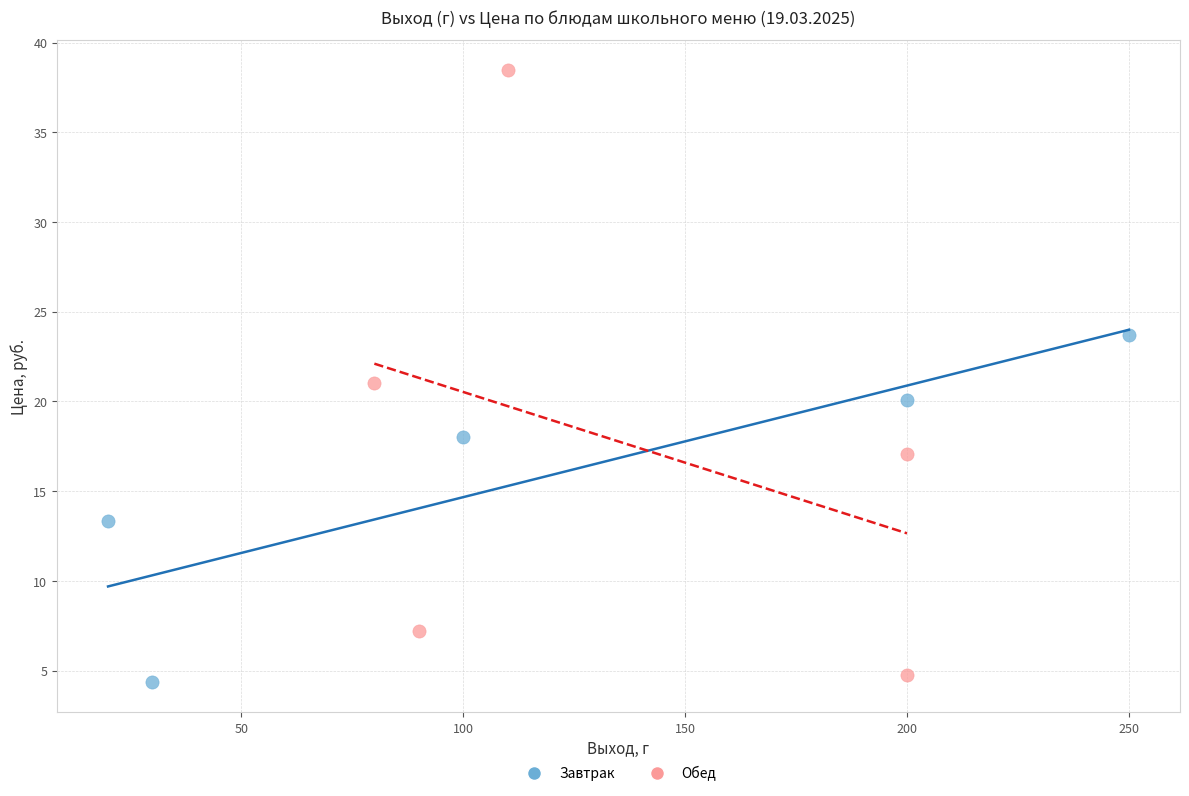

Which series reaches the minimum Y coordinate?

Завтрак